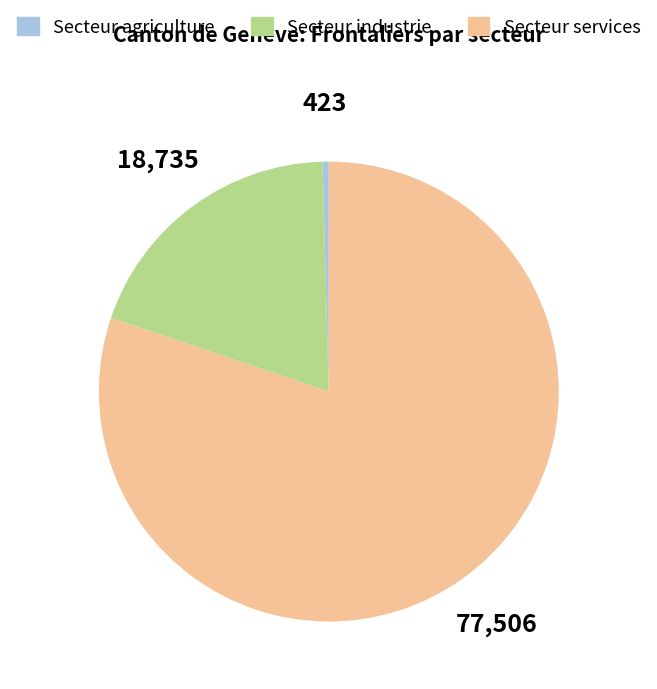

What is the majority slice?

Secteur services